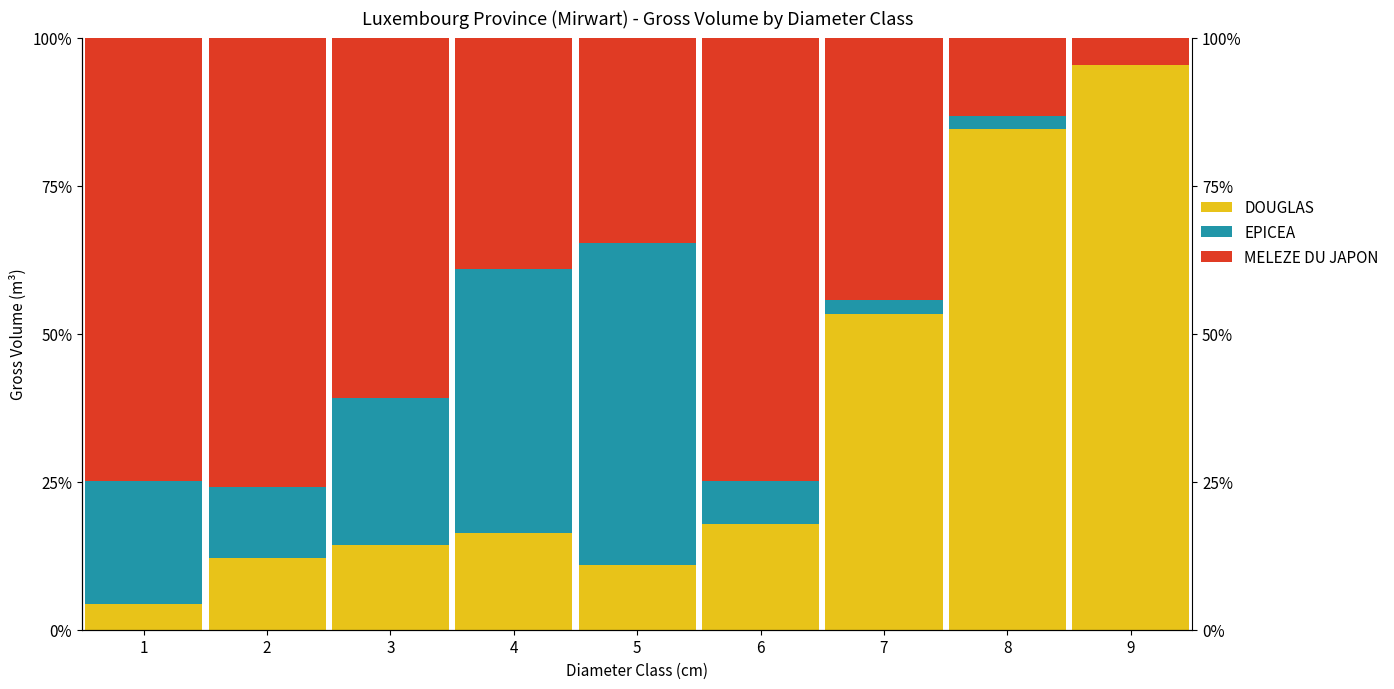

Is the value of EPICEA at 5 greater than the value of DOUGLAS at 7?

Yes